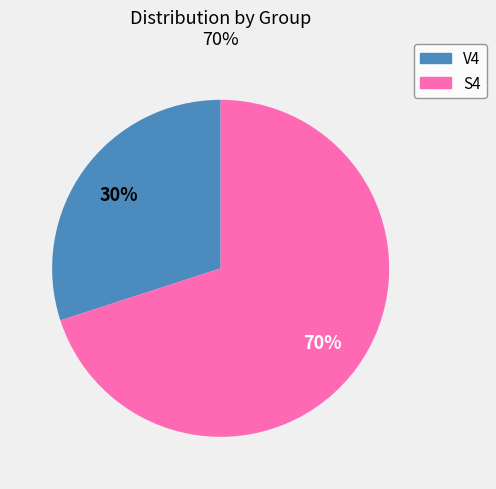

Is the sum of V4 and S4 greater than half?

Yes